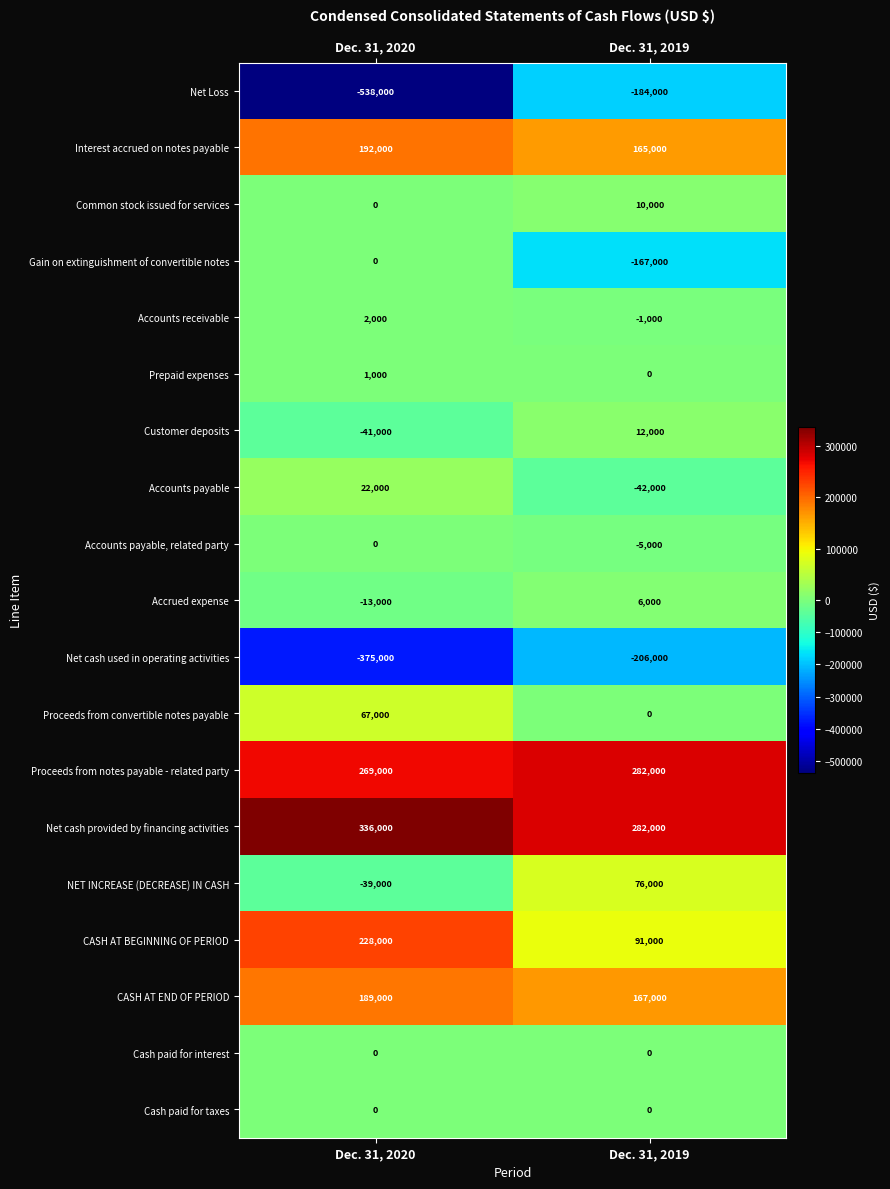

At which category is the sum across all series the highest?

Dec. 31, 2019